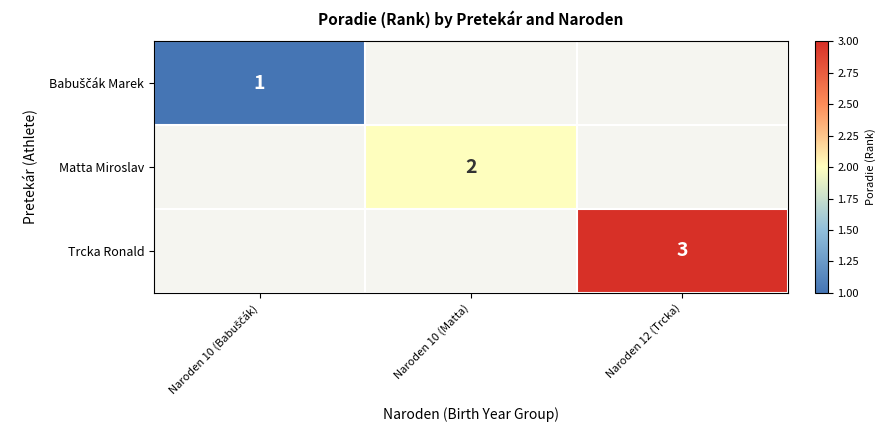

The Trcka Ronald series shows 3 at Naroden 12 (Trcka). True or false?

True